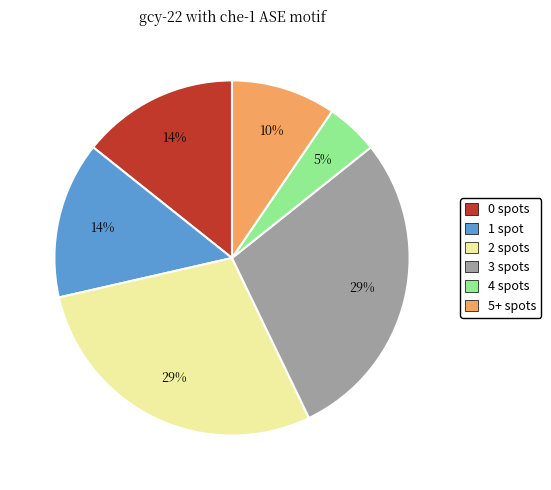

To the nearest percent, what is the difference between the 4 spots and 5+ spots slice percentages?

5%